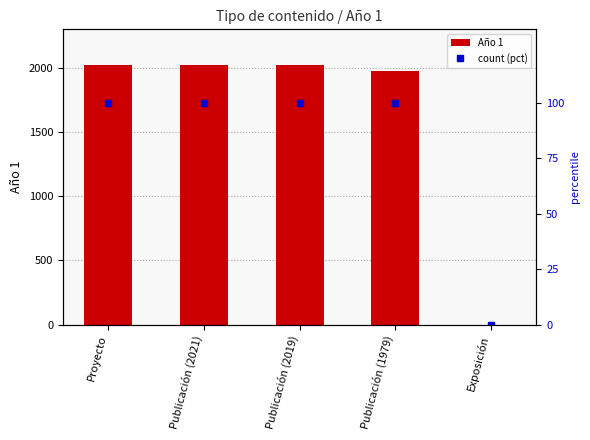

Between Publicación (1979) and Publicación (2021), which is larger?

Publicación (2021)